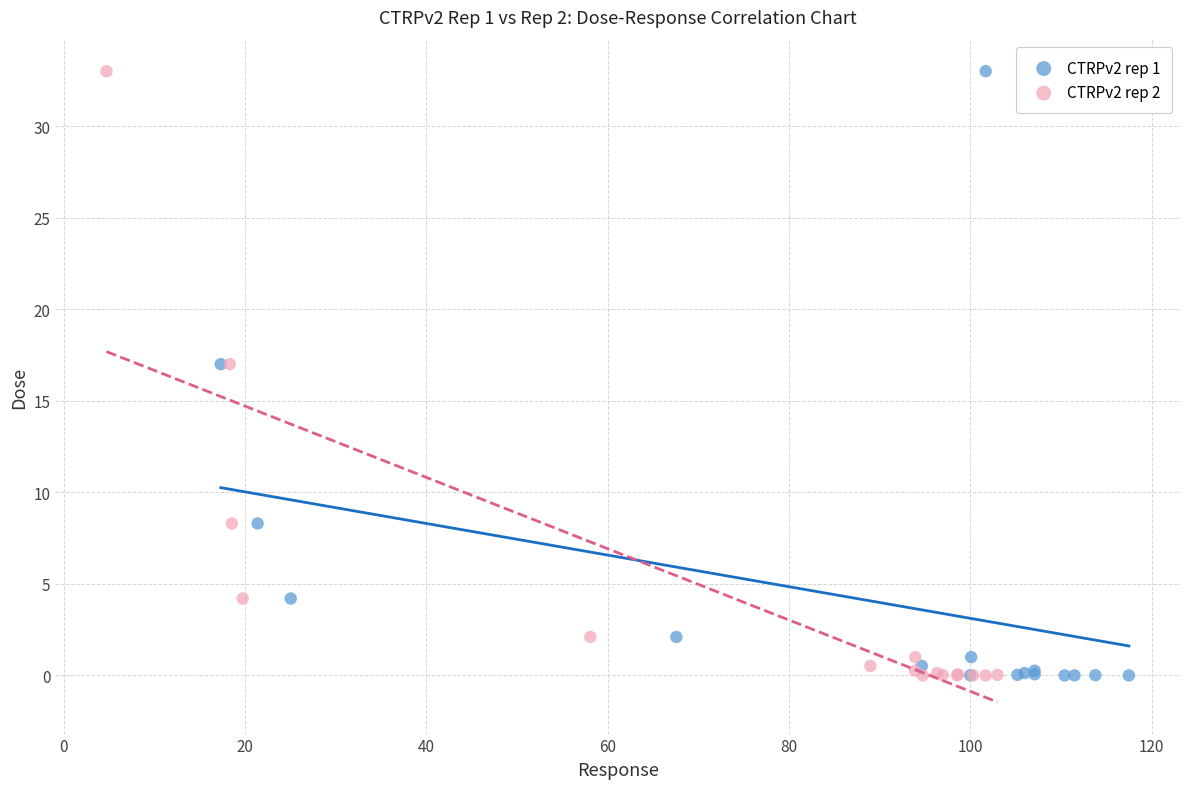

What are all the series names shown in the legend?

CTRPv2 rep 1, CTRPv2 rep 2